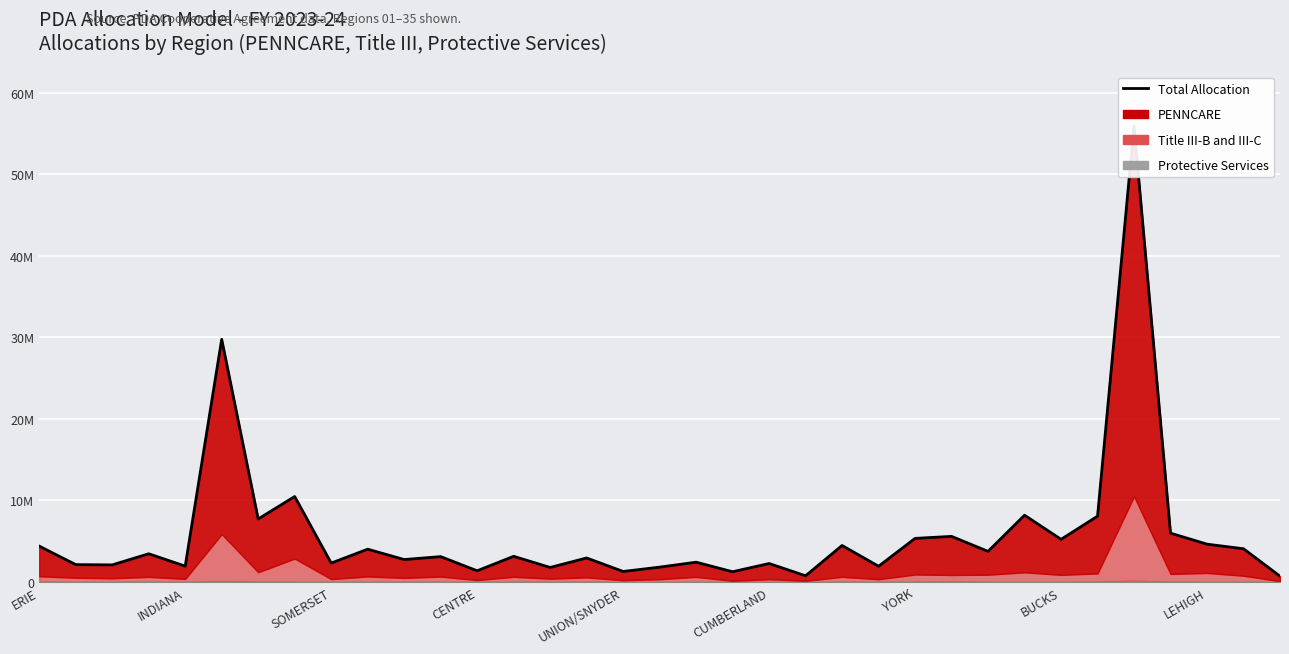

What is the greatest value displayed?

55870062